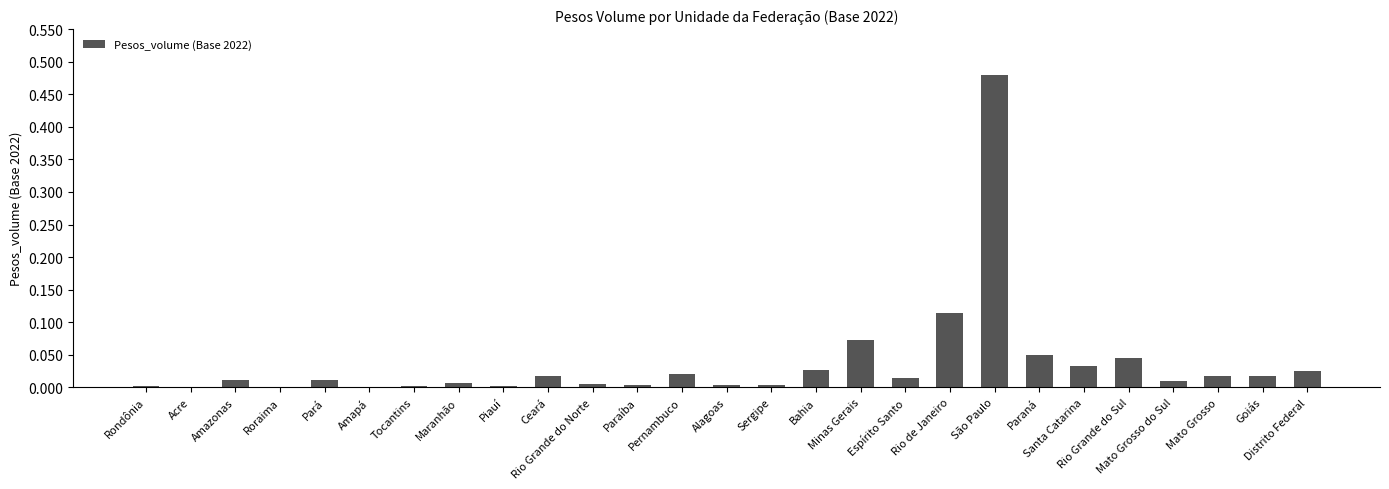

How many data points does each series have?

27